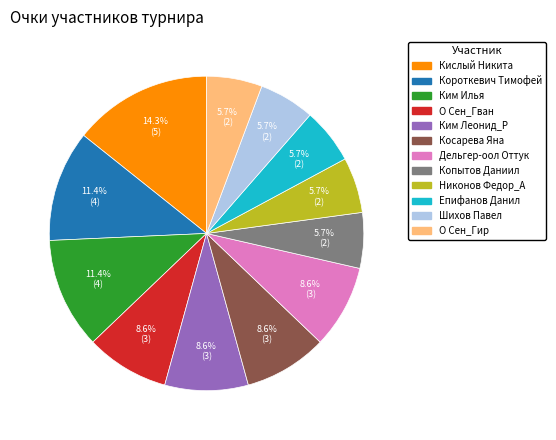

Count the number of slices in the pie.

12